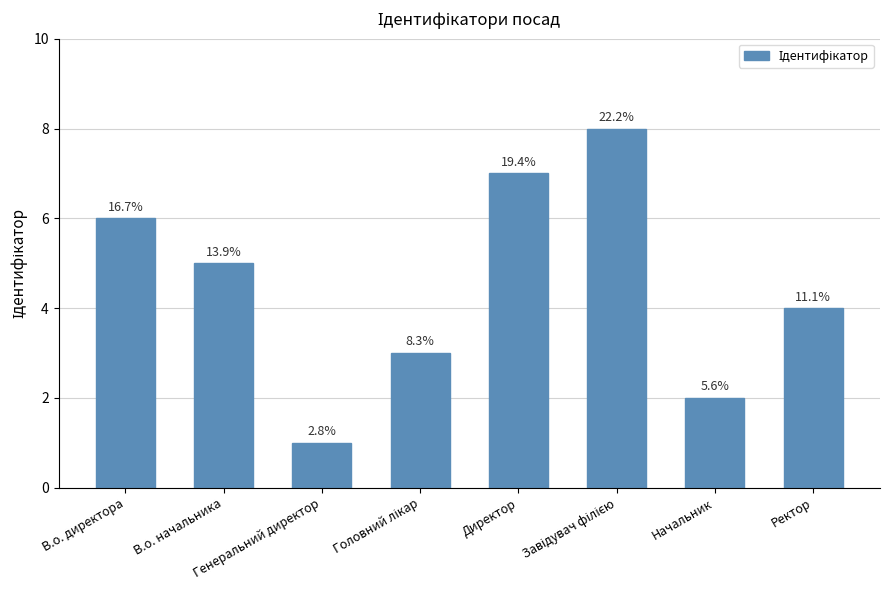

How many bars are there in total?

8